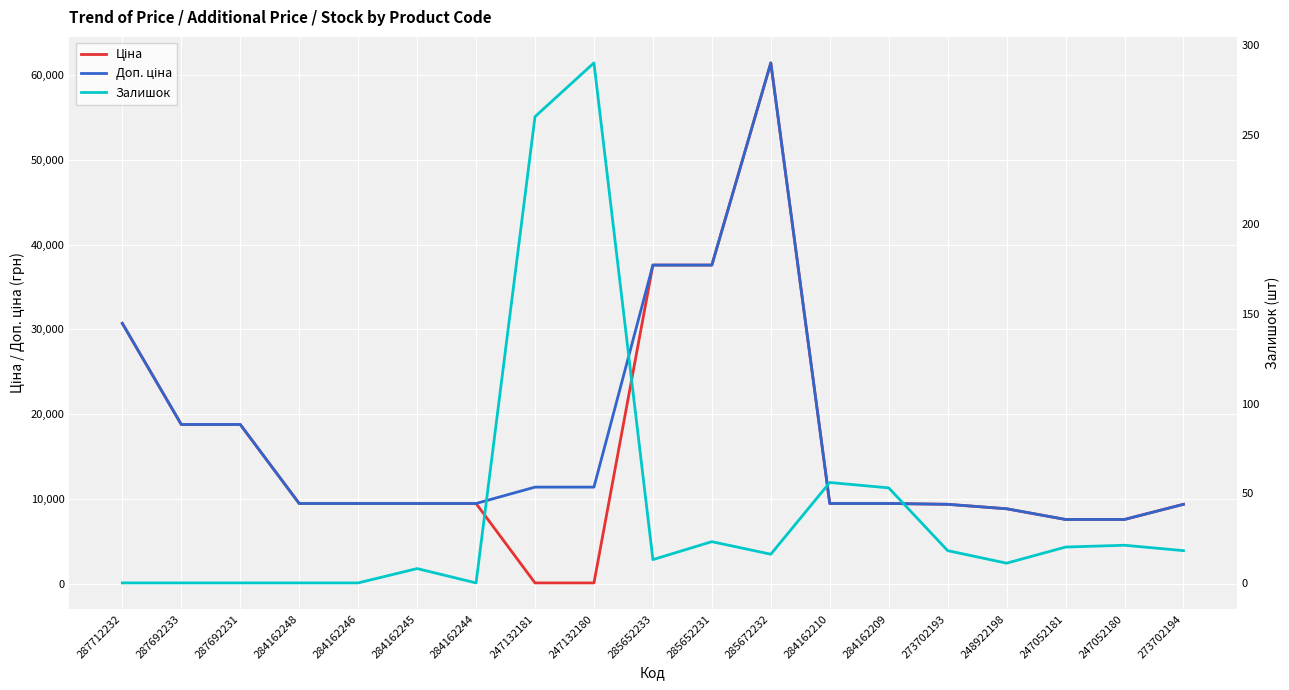

At 247052180, list the series in order from largest to smallest.

Ціна, Доп. ціна, Залишок